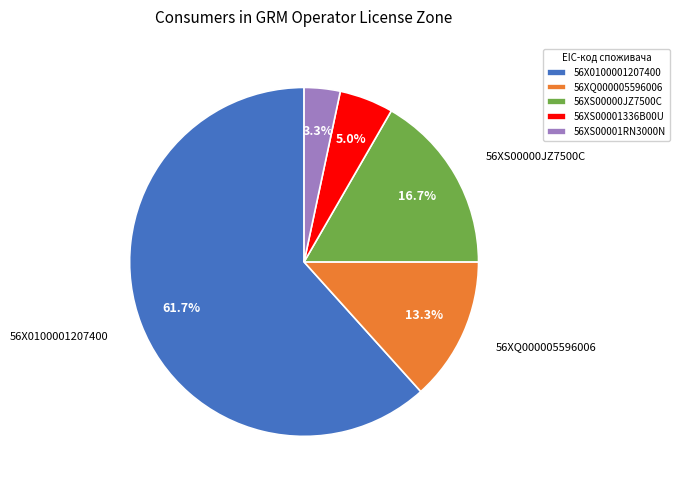

To the nearest percent, what percentage of the pie is 56X0100001207400?

62%